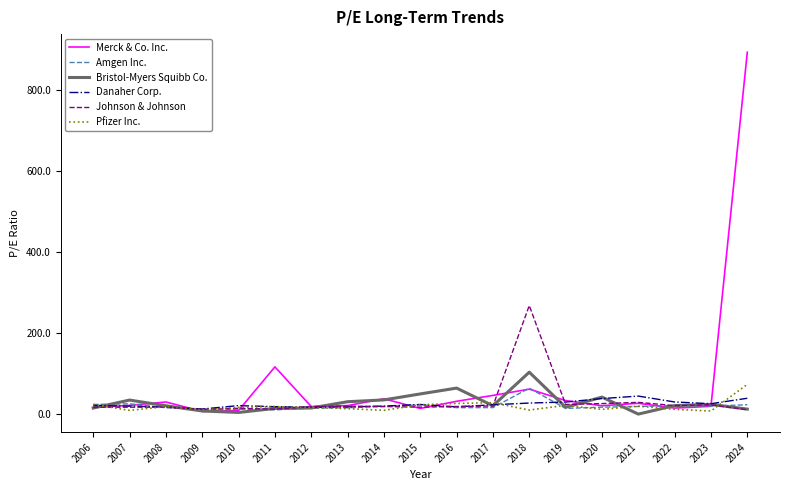

What is the difference between the Johnson & Johnson values at 2008 and 2018?

251.0